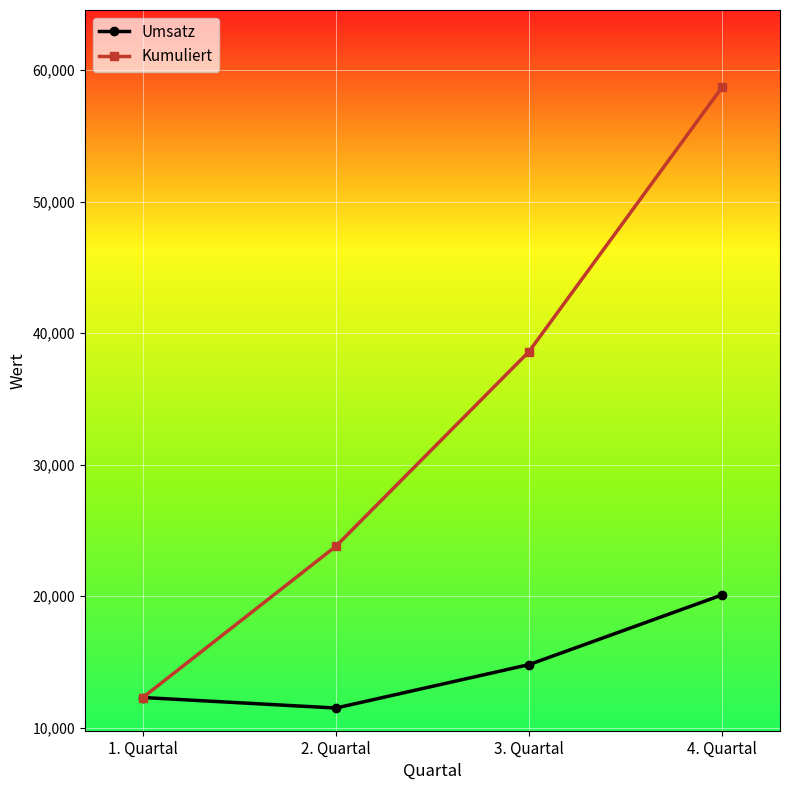

Which series has the widest spread of values?

Kumuliert